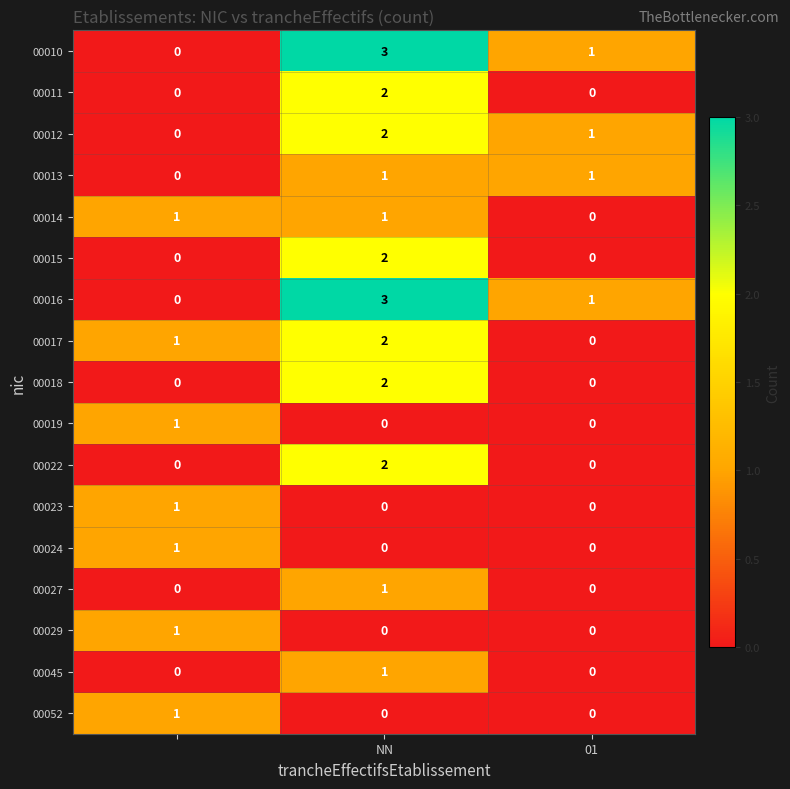

How many values in the 00012 series are below 1?

1